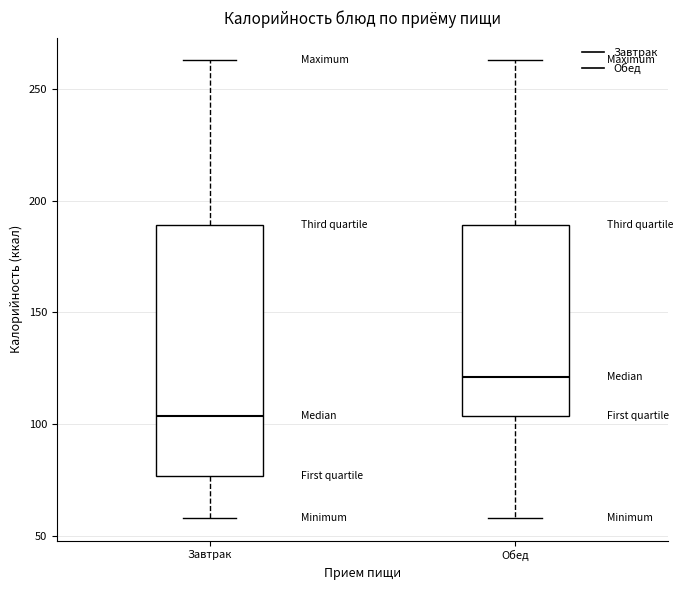

Reading left to right, transcribe this box plot: for each box, give where its median line is, the range the box spans, and where its two whiskers end, as read against the y-axis. The values are not printed on the chart, so give them approximately, as read against the axis.

Завтрак: median 105, box 75 to 190, whiskers 60 to 265
Обед: median 120, box 105 to 190, whiskers 60 to 265